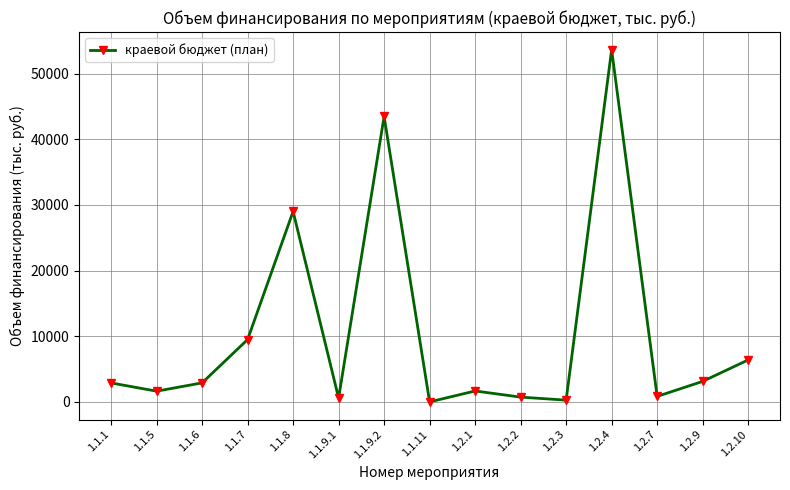

Where is the data nearest to the value 26820?

1.1.8